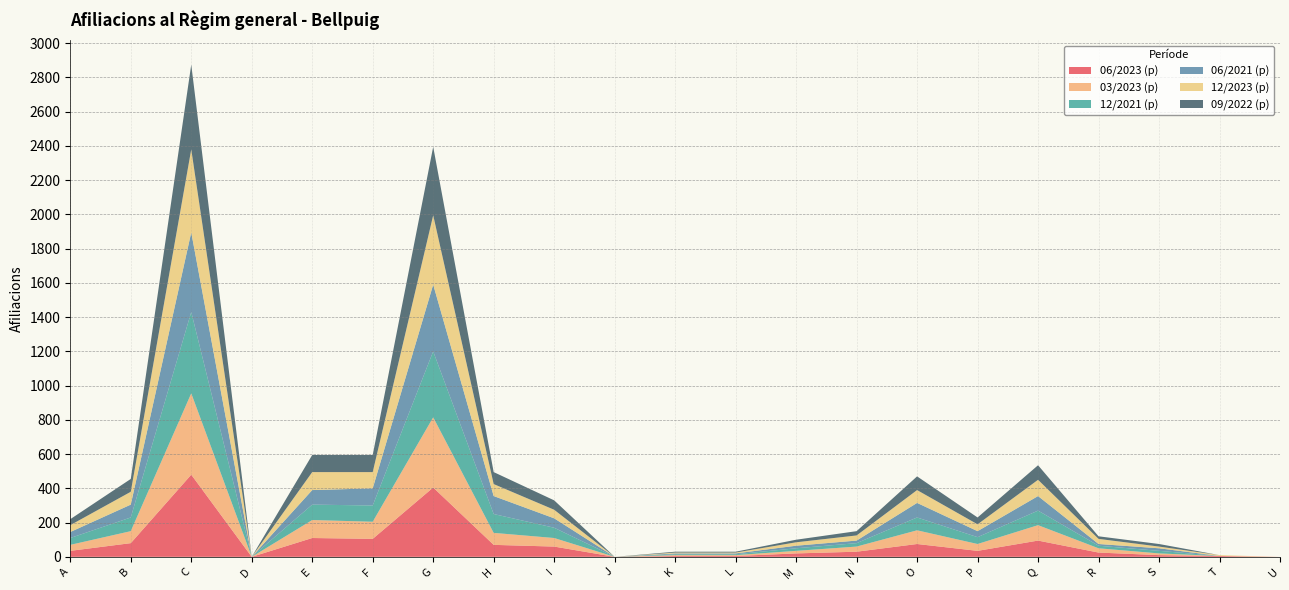

Reading left to right, transcribe all the data shown in this chart.

06/2023 (p): 35	80	480	0	110	105	405	70	60	0	5	5	20	30	75	35	95	25	10	5	0
03/2023 (p): 35	70	475	0	105	100	410	70	50	0	5	5	15	30	80	40	90	25	10	0	0
12/2021 (p): 40	80	475	0	90	95	385	110	60	0	5	5	15	20	75	40	85	15	15	0	0
06/2021 (p): 35	75	465	0	85	100	390	105	55	0	5	5	15	15	85	35	85	10	15	0	0
12/2023 (p): 40	75	485	0	105	95	405	70	50	0	5	5	20	30	75	40	95	30	10	5	0
09/2022 (p): 35	75	495	0	100	100	400	70	55	0	5	5	15	25	80	40	85	15	15	0	0